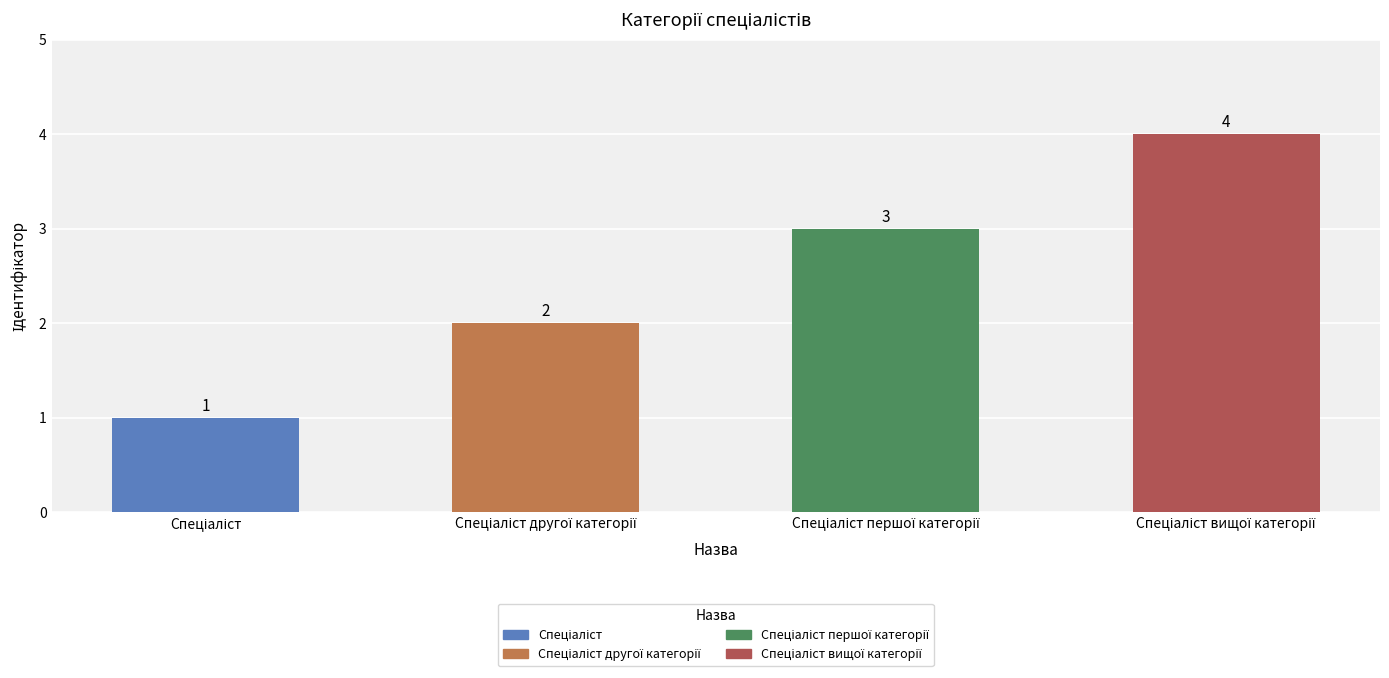

Count the number of data series in this chart.

1